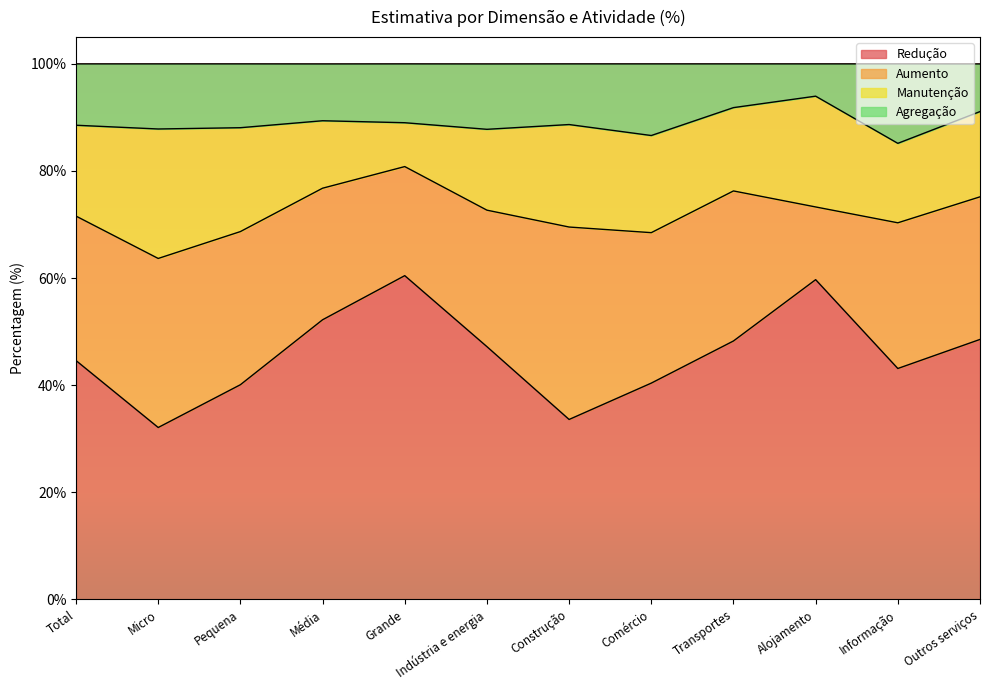

What is the minimum value for Redução?

32.1